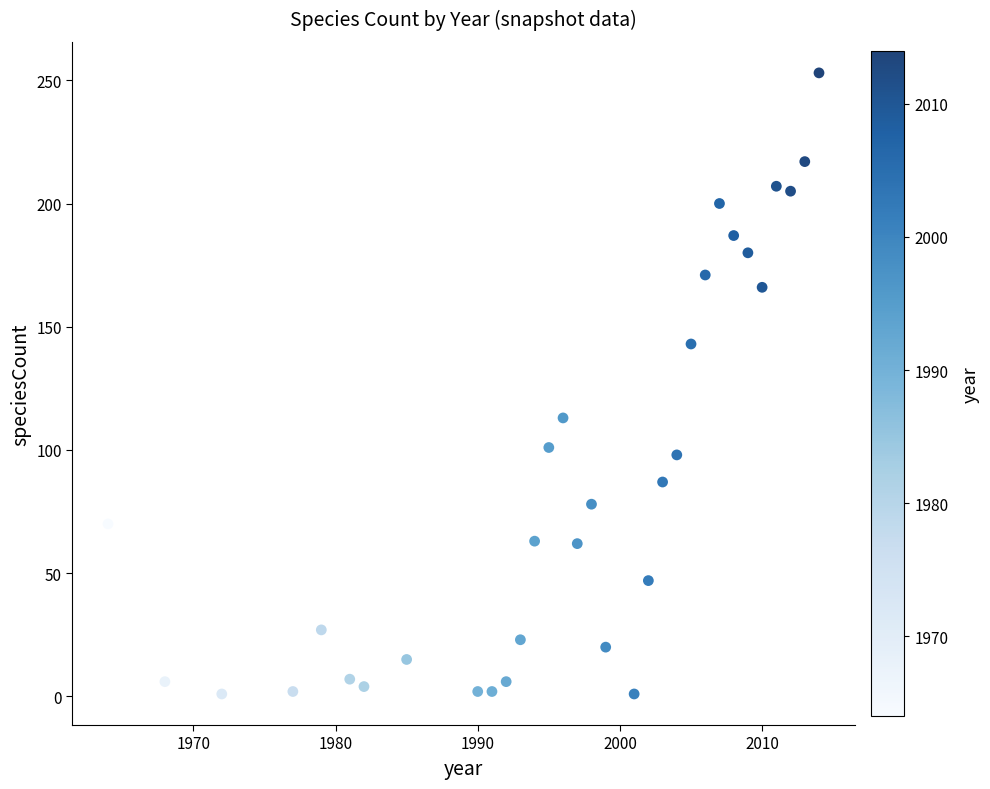

What is the range of X values (max minus min)?

50